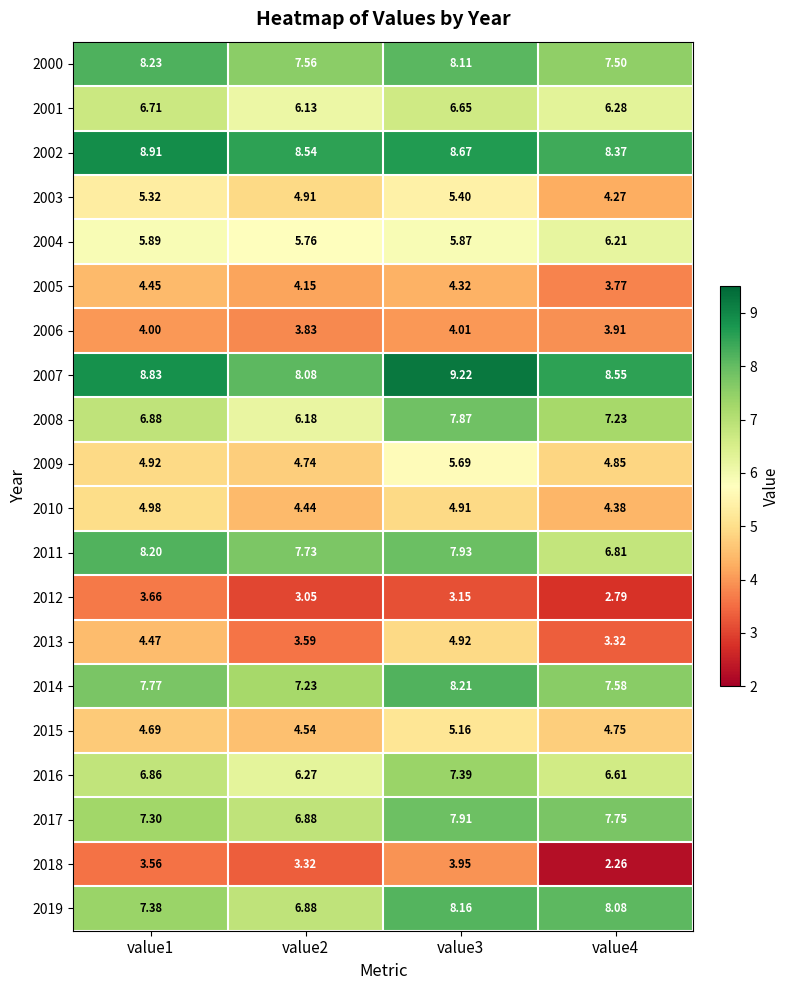

Is the value of 2018 at value1 greater than the value of 2000 at value1?

No